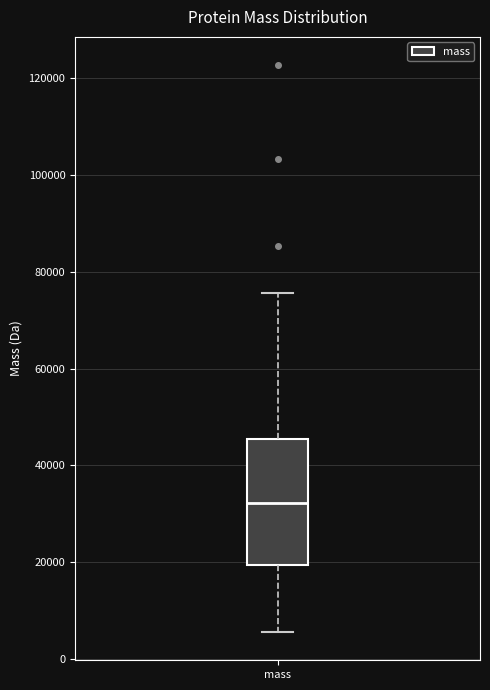

Transcribe this box plot: give where the median line is, the range the box spans, and where the two whiskers end, as read against the y-axis. The values are not printed on the chart, so give them approximately, as read against the axis.

median 32000, box 20000 to 46000, whiskers 6000 to 76000